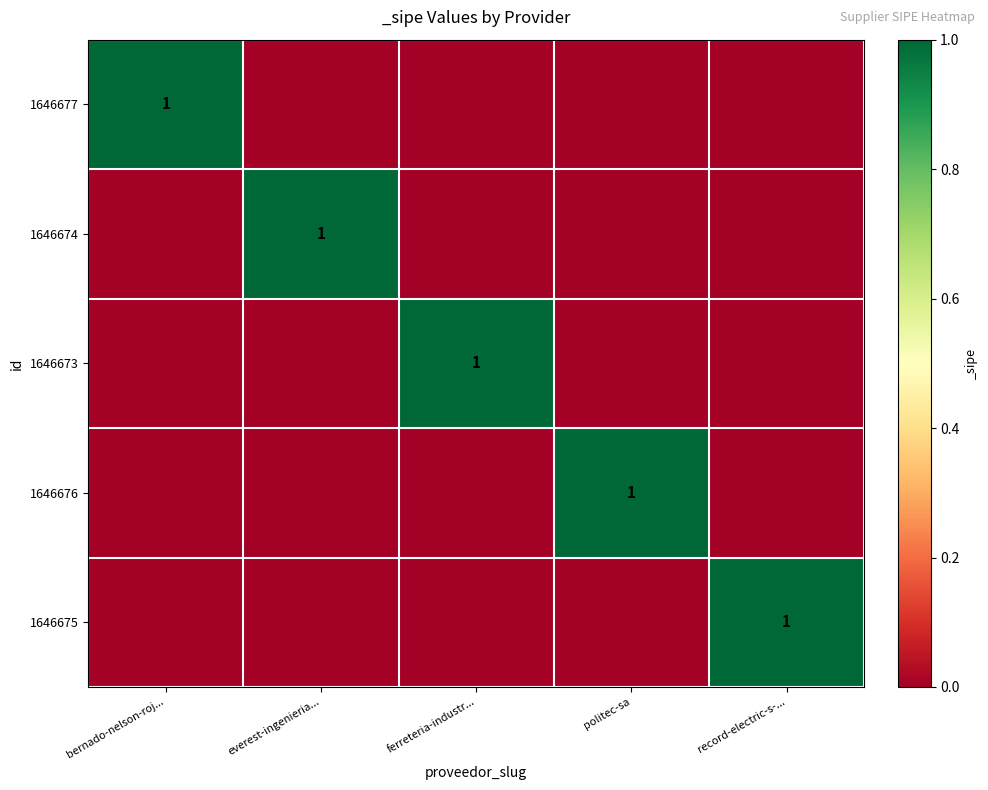

The value of 1646674 at everest-ingenieria... is 1. True or false?

True